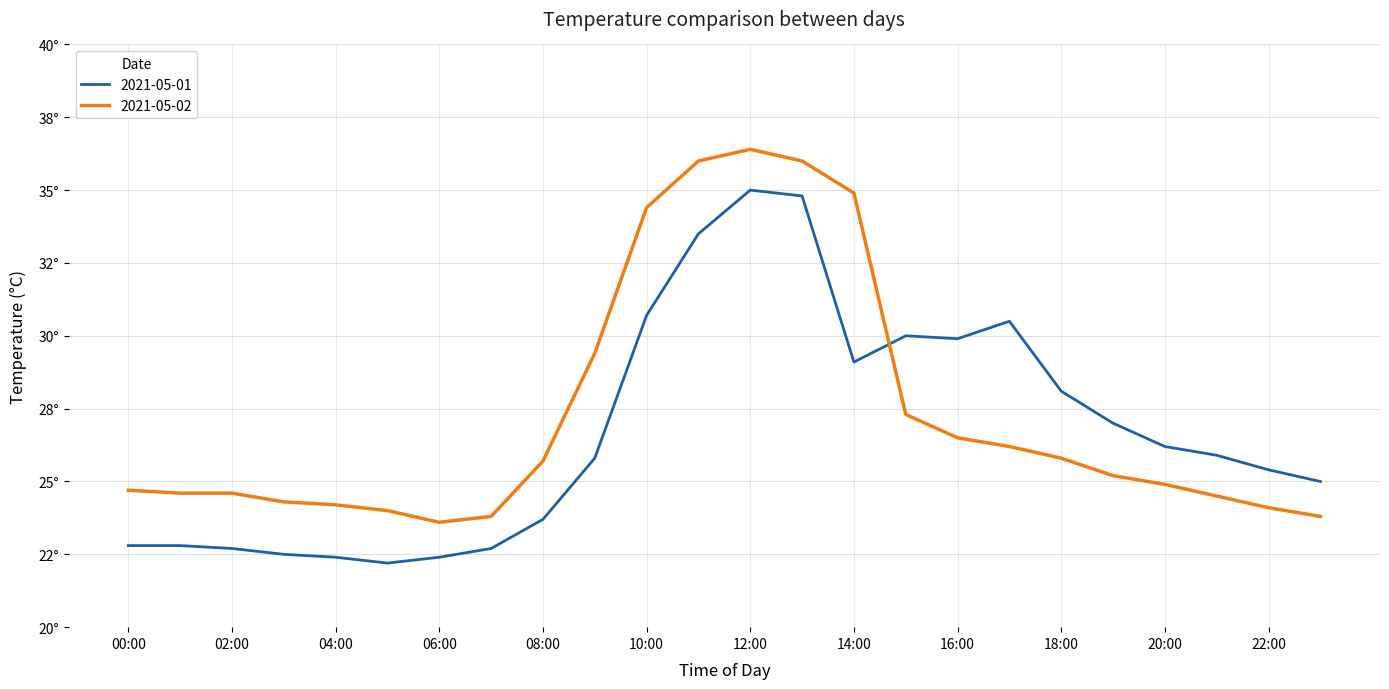

Does the chart have visible grid lines?

Yes